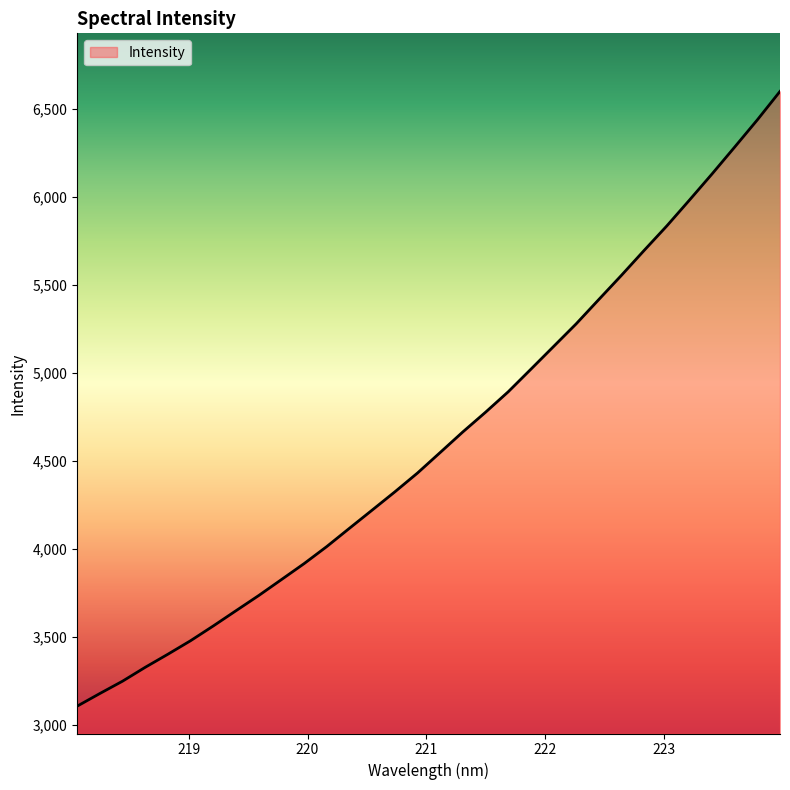

What is the smallest value displayed?

3106.0